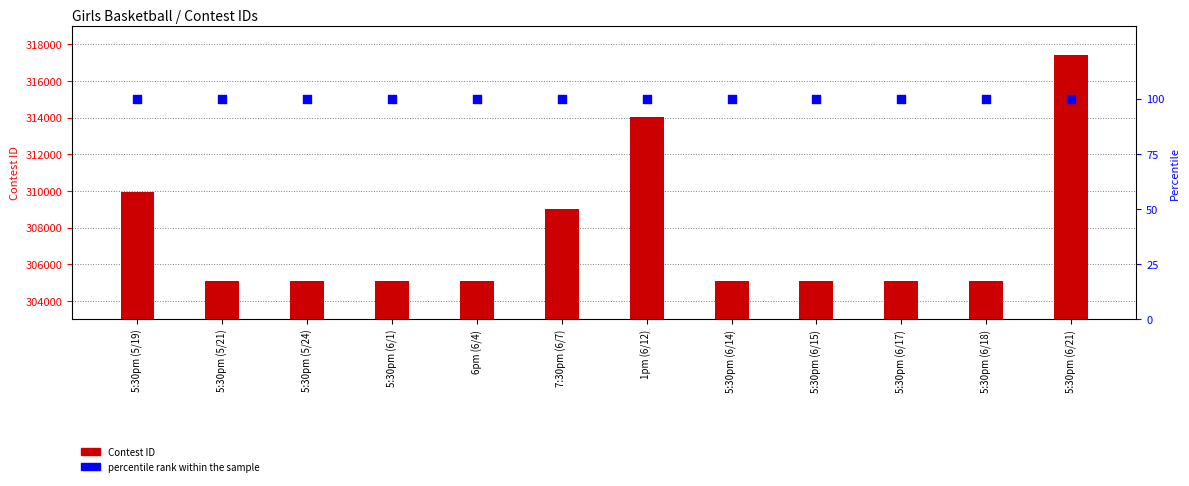

Which series contains the lowest Y value?

percentile rank within the sample